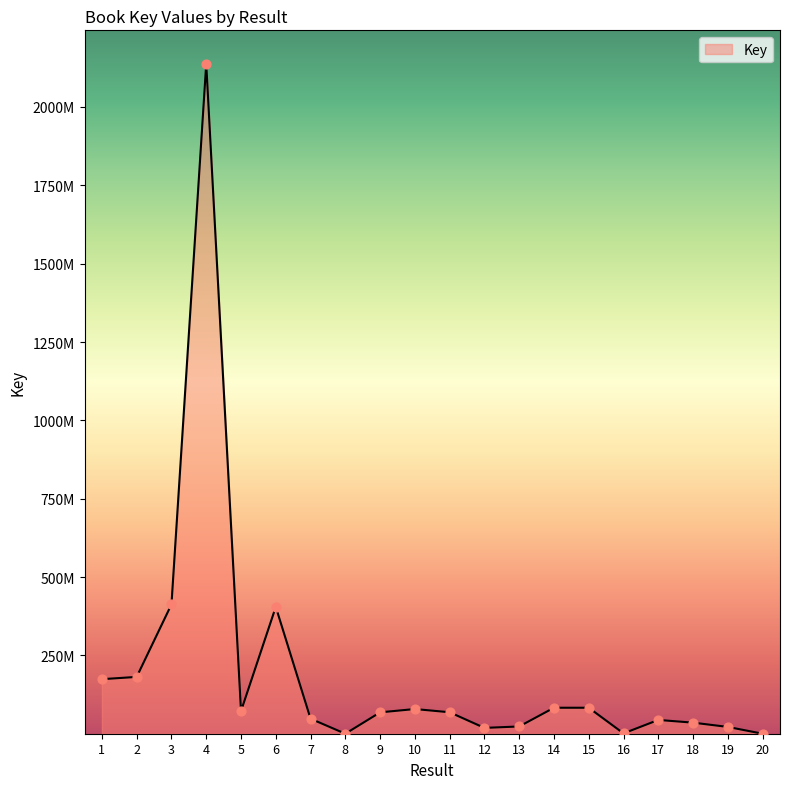

What is the ratio of the value at 17 to the value at 6?

0.1